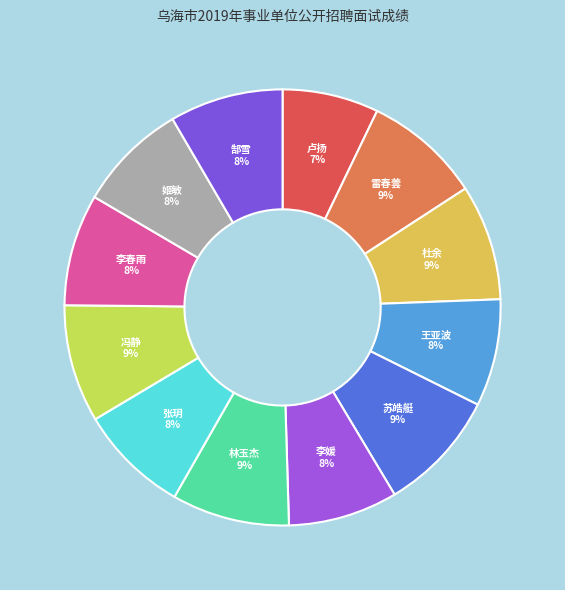

The 姬敏 8% slice represents 19% of the pie. True or false?

False